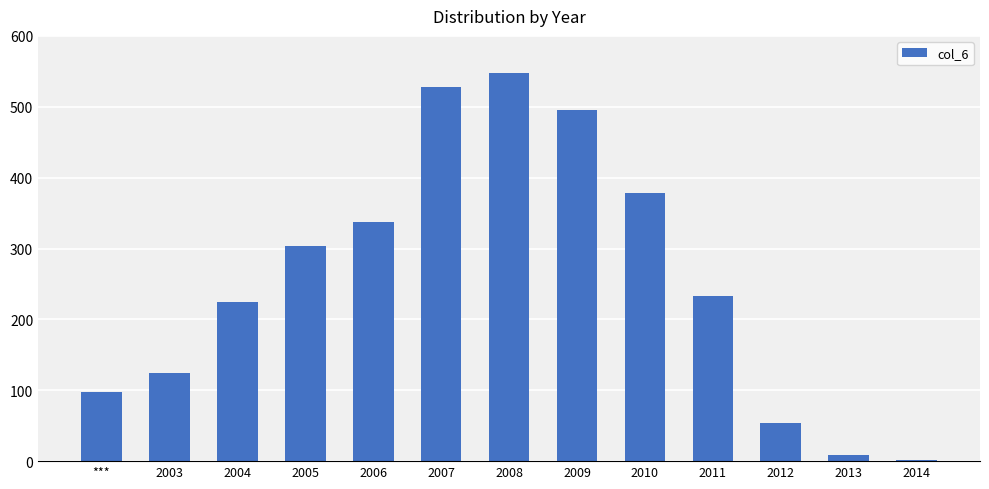

Which category has the lowest value across all series?

2014